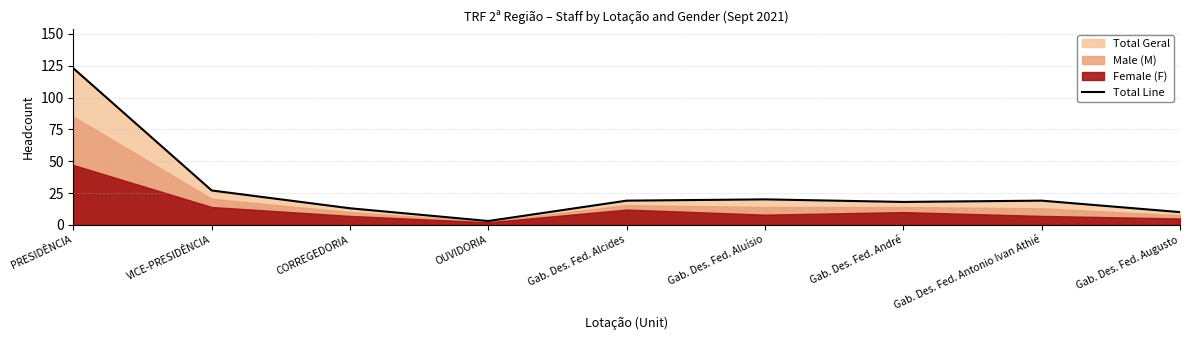

Which has a higher value, Gab. Des. Fed. Augusto or CORREGEDORIA?

CORREGEDORIA